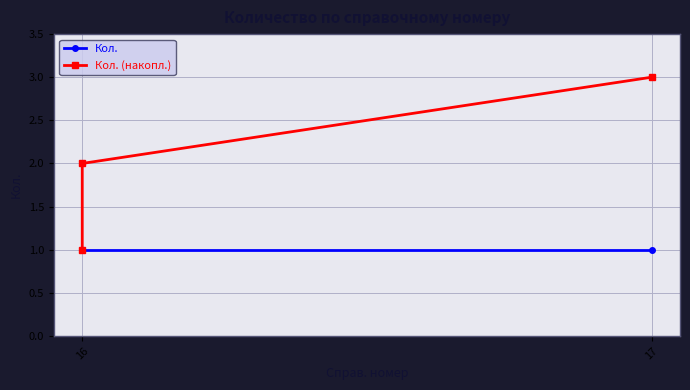

Reading left to right, extract all data points from this chart.

Кол.: 1	1	1
Кол. (накопл.): 1	2	3